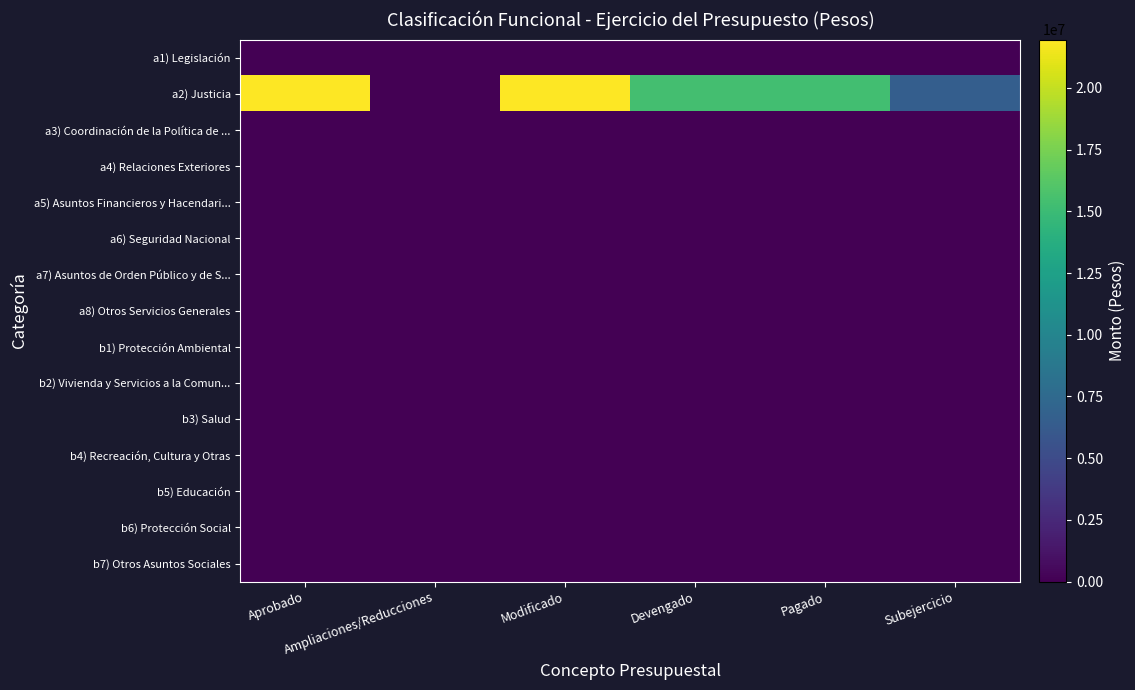

Reading left to right, what are all the values shown in this chart?

a1) Legislación: Aprobado=0	Ampliaciones/Reducciones=0	Modificado=0	Devengado=0	Pagado=0	Subejercicio=0
a2) Justicia: Aprobado=21900945	Ampliaciones/Reducciones=57590	Modificado=21958535	Devengado=15373599	Pagado=15330750	Subejercicio=6584936
a3) Coordinación de la Política de ...: Aprobado=0	Ampliaciones/Reducciones=0	Modificado=0	Devengado=0	Pagado=0	Subejercicio=0
a4) Relaciones Exteriores: Aprobado=0	Ampliaciones/Reducciones=0	Modificado=0	Devengado=0	Pagado=0	Subejercicio=0
a5) Asuntos Financieros y Hacendari...: Aprobado=0	Ampliaciones/Reducciones=0	Modificado=0	Devengado=0	Pagado=0	Subejercicio=0
a6) Seguridad Nacional: Aprobado=0	Ampliaciones/Reducciones=0	Modificado=0	Devengado=0	Pagado=0	Subejercicio=0
a7) Asuntos de Orden Público y de S...: Aprobado=0	Ampliaciones/Reducciones=0	Modificado=0	Devengado=0	Pagado=0	Subejercicio=0
a8) Otros Servicios Generales: Aprobado=0	Ampliaciones/Reducciones=0	Modificado=0	Devengado=0	Pagado=0	Subejercicio=0
b1) Protección Ambiental: Aprobado=0	Ampliaciones/Reducciones=0	Modificado=0	Devengado=0	Pagado=0	Subejercicio=0
b2) Vivienda y Servicios a la Comun...: Aprobado=0	Ampliaciones/Reducciones=0	Modificado=0	Devengado=0	Pagado=0	Subejercicio=0
b3) Salud: Aprobado=0	Ampliaciones/Reducciones=0	Modificado=0	Devengado=0	Pagado=0	Subejercicio=0
b4) Recreación, Cultura y Otras: Aprobado=0	Ampliaciones/Reducciones=0	Modificado=0	Devengado=0	Pagado=0	Subejercicio=0
b5) Educación: Aprobado=0	Ampliaciones/Reducciones=0	Modificado=0	Devengado=0	Pagado=0	Subejercicio=0
b6) Protección Social: Aprobado=0	Ampliaciones/Reducciones=0	Modificado=0	Devengado=0	Pagado=0	Subejercicio=0
b7) Otros Asuntos Sociales: Aprobado=0	Ampliaciones/Reducciones=0	Modificado=0	Devengado=0	Pagado=0	Subejercicio=0